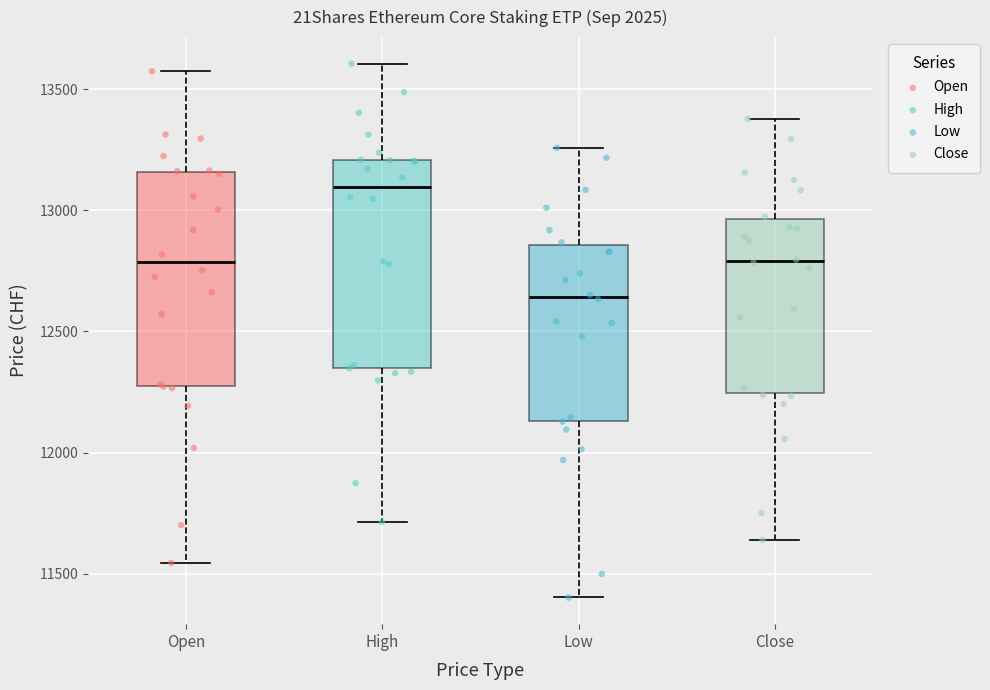

Where is the lower edge of the box for Open on the y-axis? The values are not printed on the chart, so give them approximately, as read against the axis.

12250